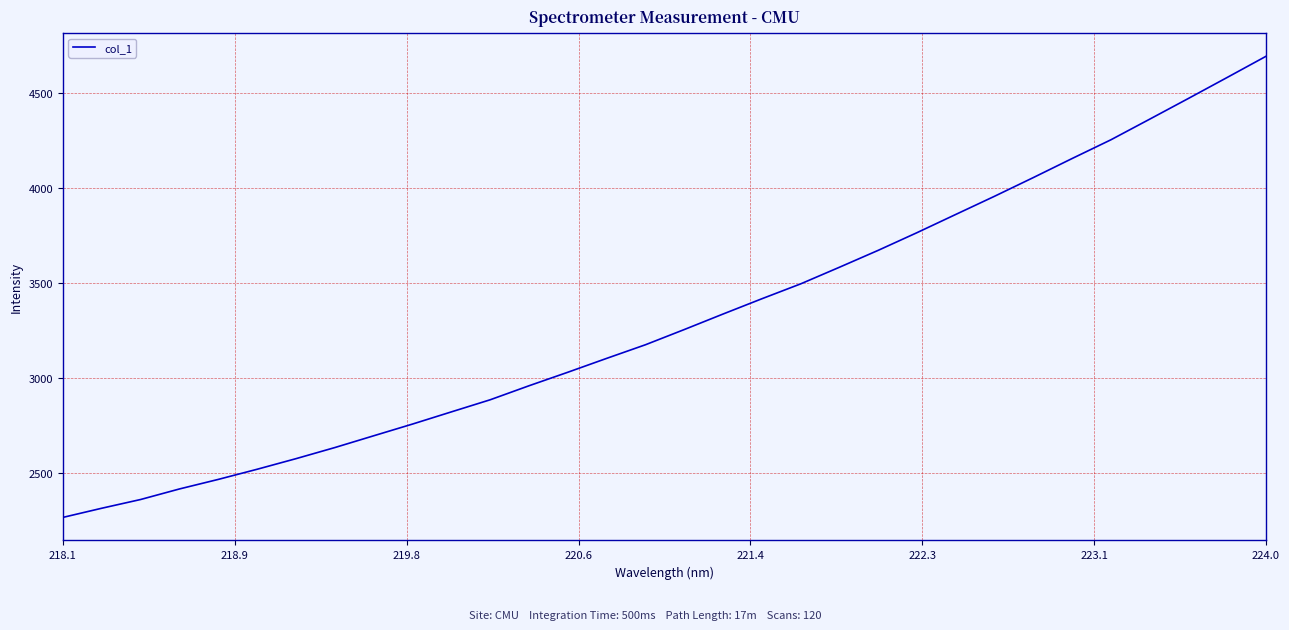

What is the smallest value displayed?

2267.5